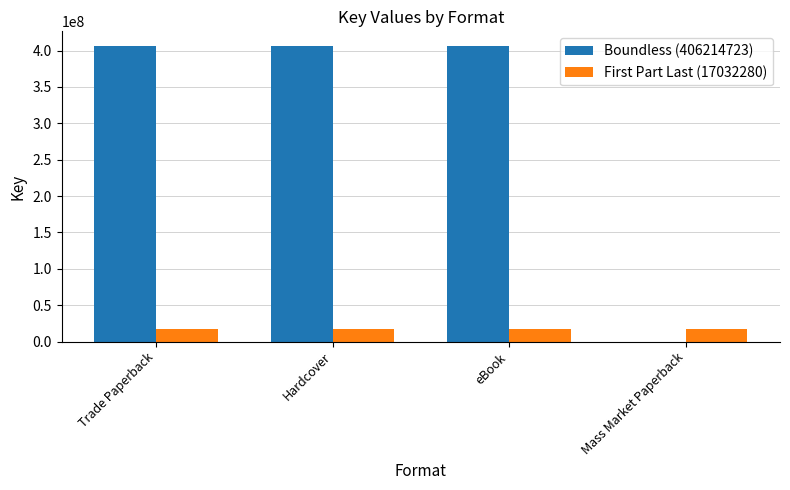

What is the total value across all series at Hardcover?

423247003